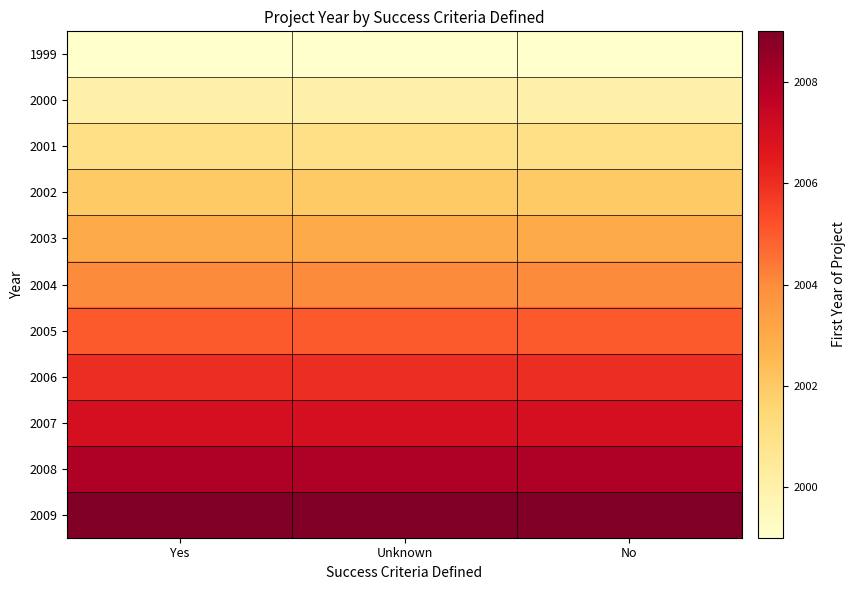

Reading left to right, transcribe all the data shown in this chart.

1999: Yes=1999	Unknown=1999	No=1999
2000: Yes=2000	Unknown=2000	No=2000
2001: Yes=2001	Unknown=2001	No=2001
2002: Yes=2002	Unknown=2002	No=2002
2003: Yes=2003	Unknown=2003	No=2003
2004: Yes=2004	Unknown=2004	No=2004
2005: Yes=2005	Unknown=2005	No=2005
2006: Yes=2006	Unknown=2006	No=2006
2007: Yes=2007	Unknown=2007	No=2007
2008: Yes=2008	Unknown=2008	No=2008
2009: Yes=2009	Unknown=2009	No=2009